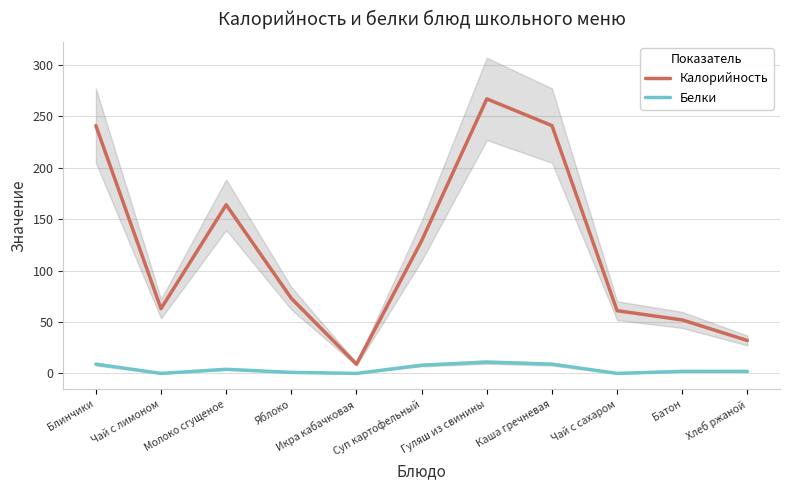

At which category does Калорийность reach its first local valley?

Чай с лимоном